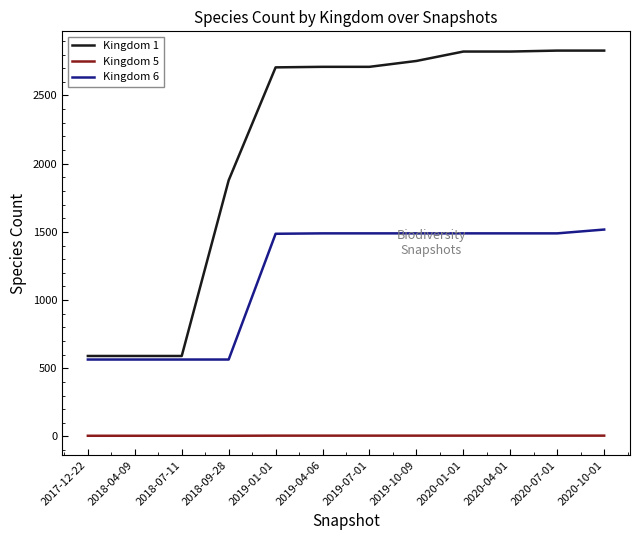

Rank the series by their average value, from lowest to highest.

Kingdom 5, Kingdom 6, Kingdom 1